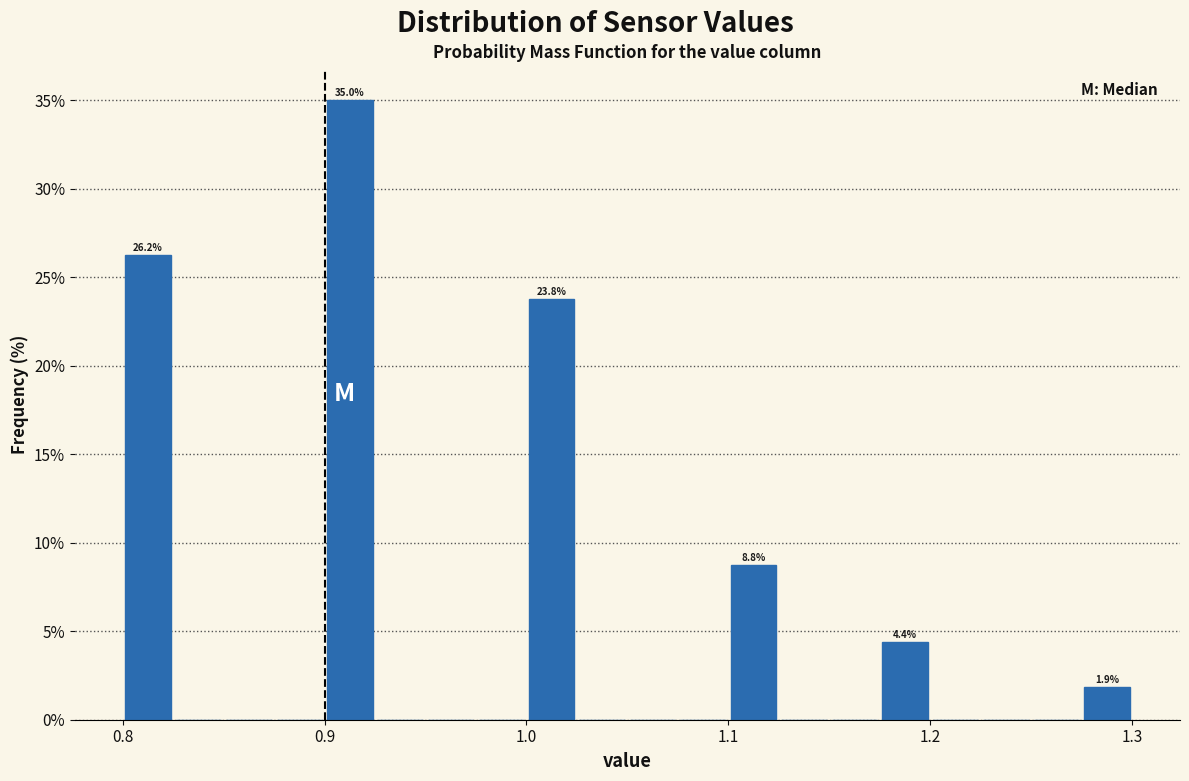

Read against the x-axis, roughly where is the centre of the tallest bar?

0.91